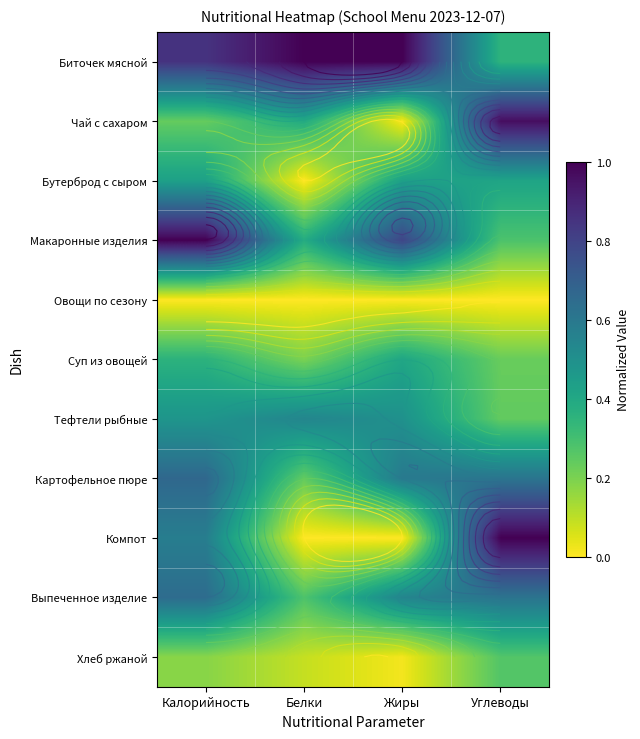

How many distinct data groups are displayed?

11